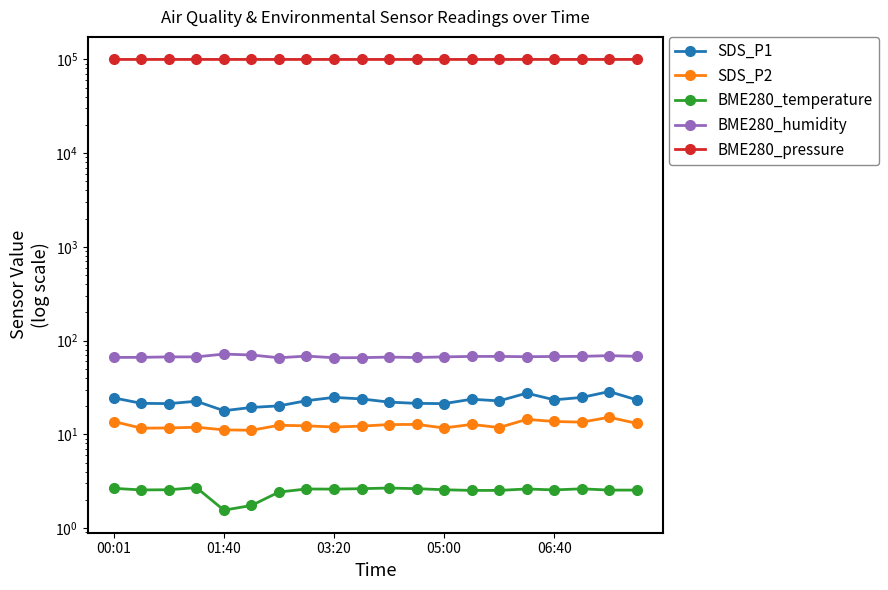

At which label does BME280_pressure reach its peak?

05:00